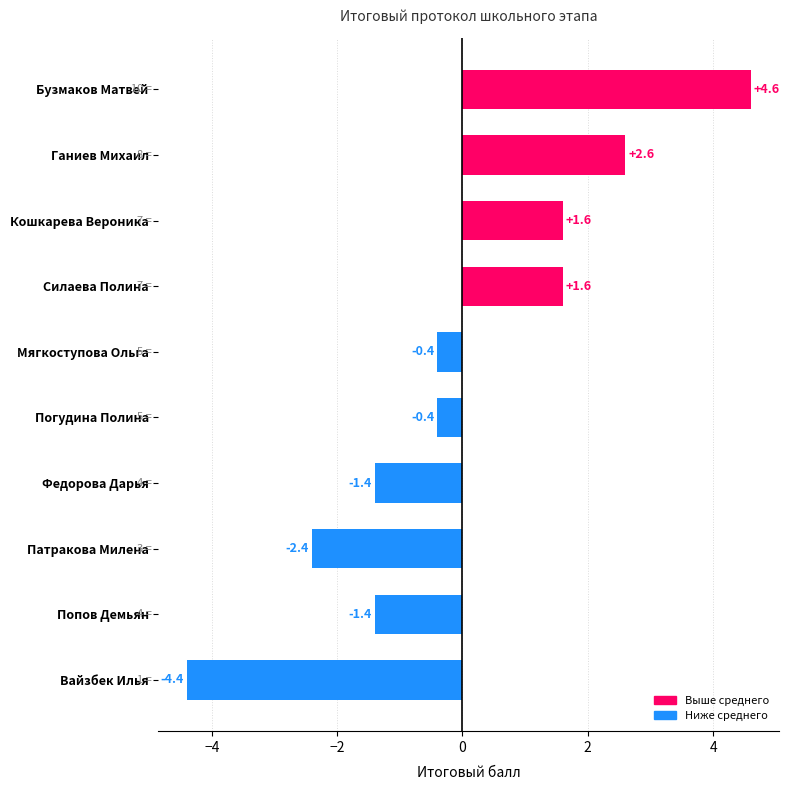

Are the bars grouped side by side (vs. stacked)?

No